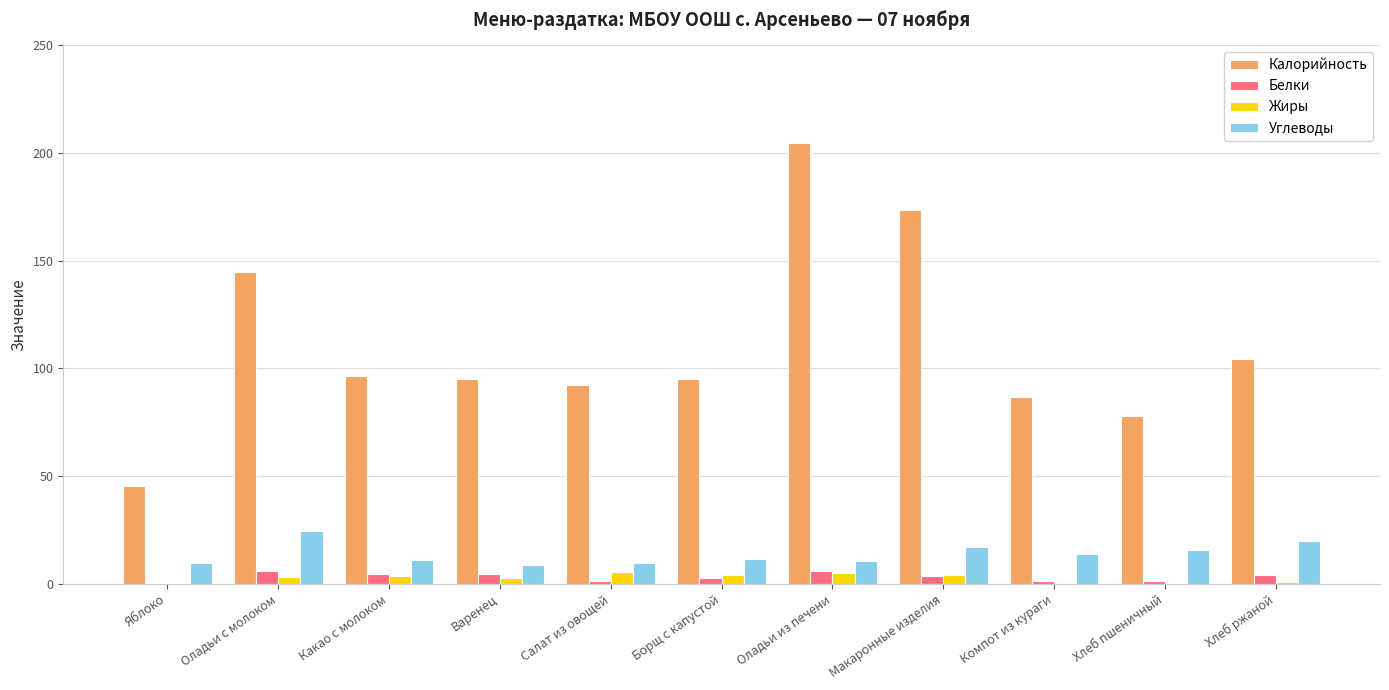

Between Оладьи с молоком and Компот из кураги, which series saw the biggest shift?

Калорийность